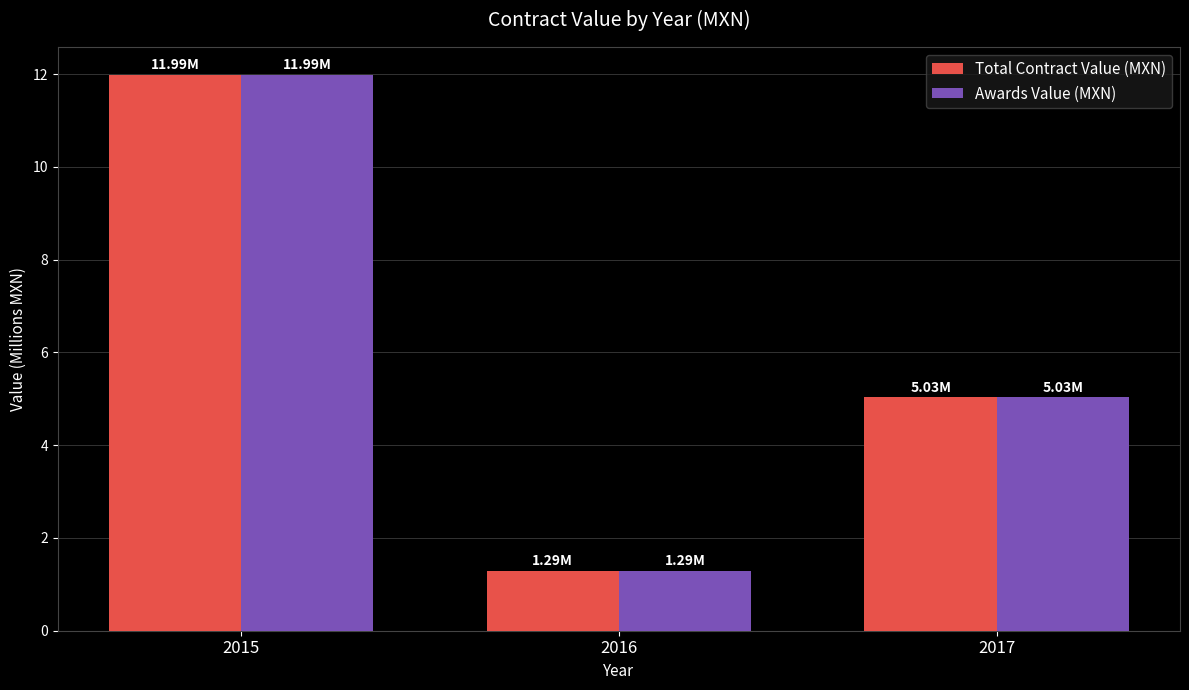

At which category is the sum across all series the highest?

2015